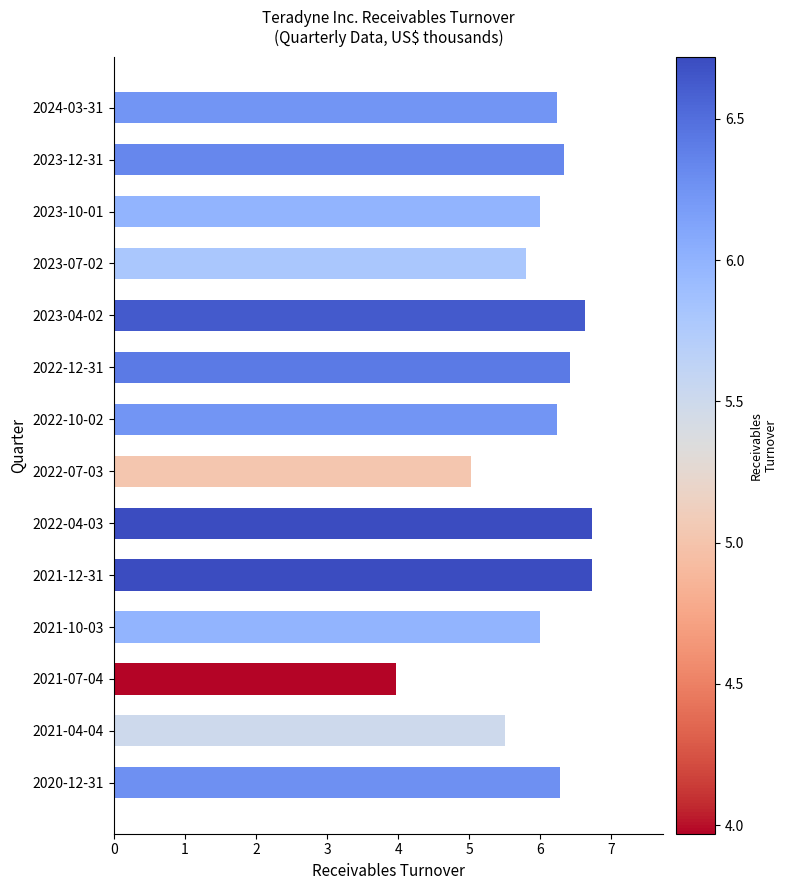

What is the average value?

6.0